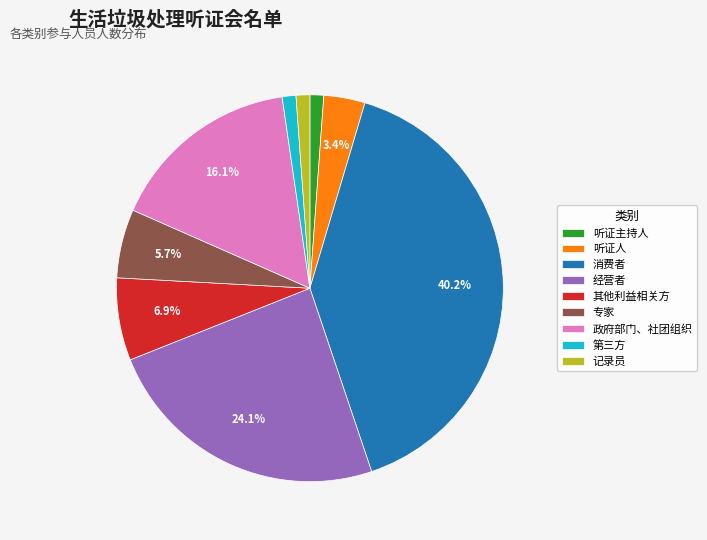

Which category has the biggest portion of the pie?

消费者